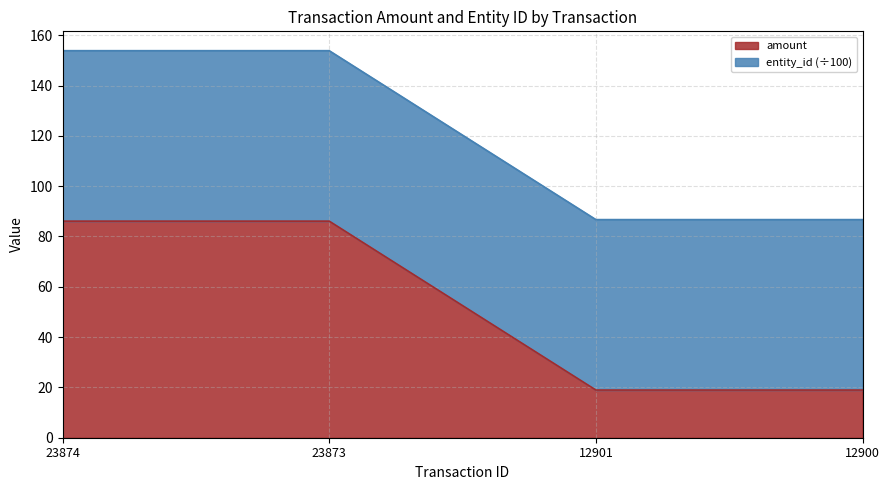

What is the difference between the values at 12900 and 23873?

67.1